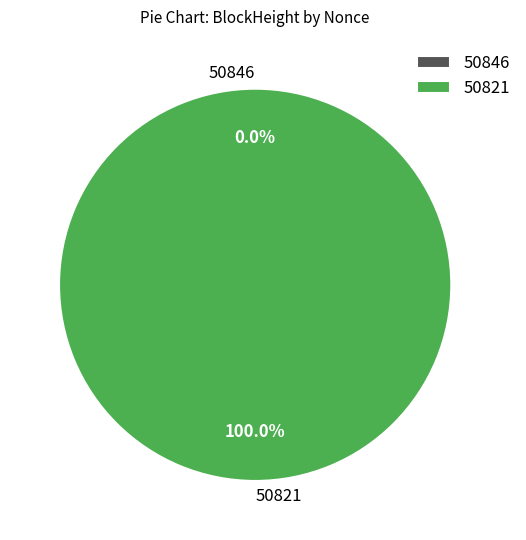

Which category has the biggest portion of the pie?

50821